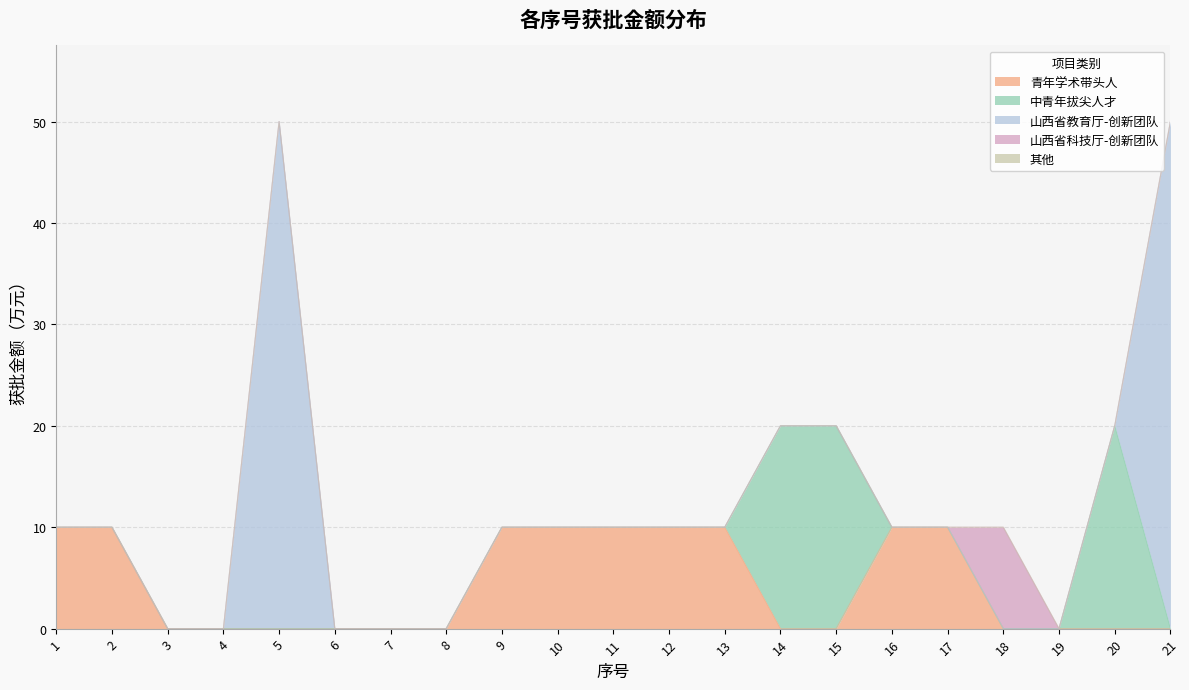

Where is the first local minimum?

3